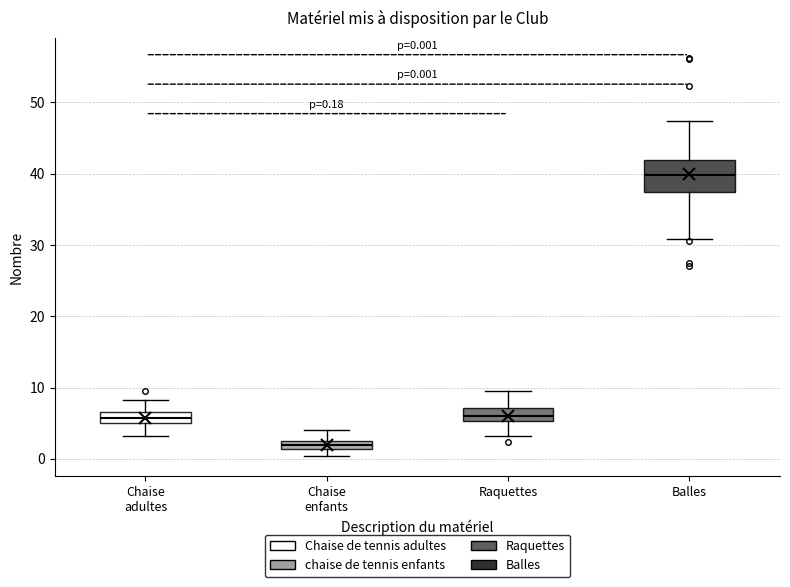

Which box is the tallest, from its lower edge to its upper edge?

Balles